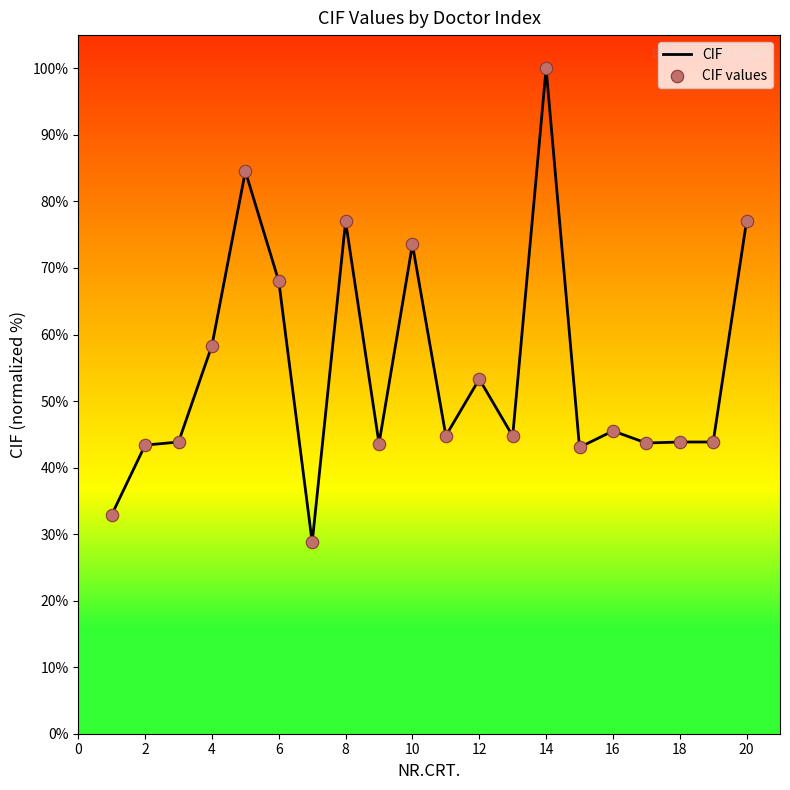

What is the smallest value displayed?

28.7